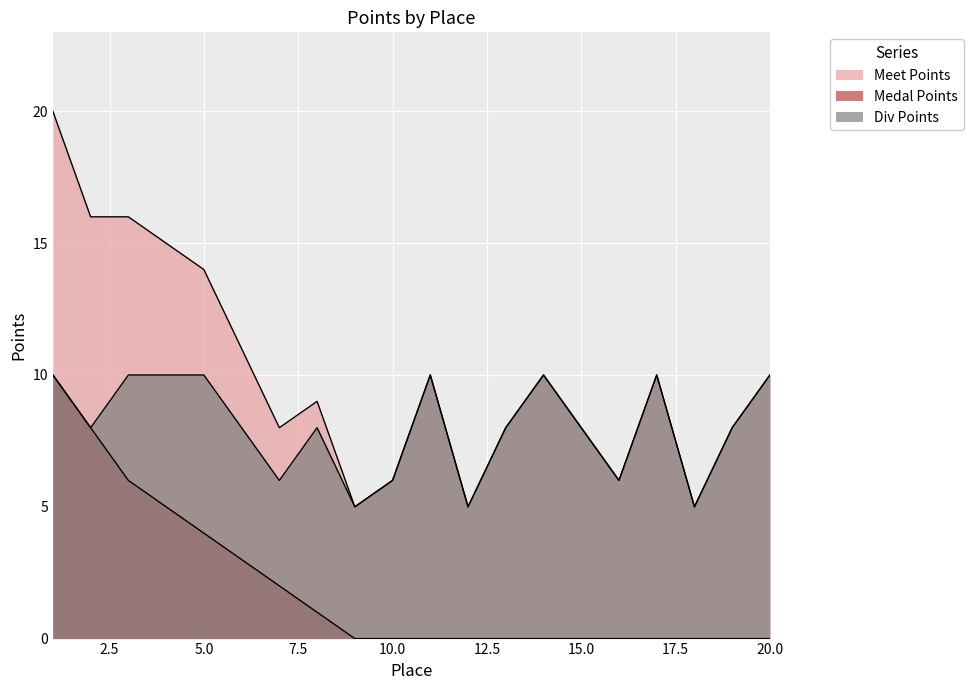

At which category is the sum across all series the highest?

1